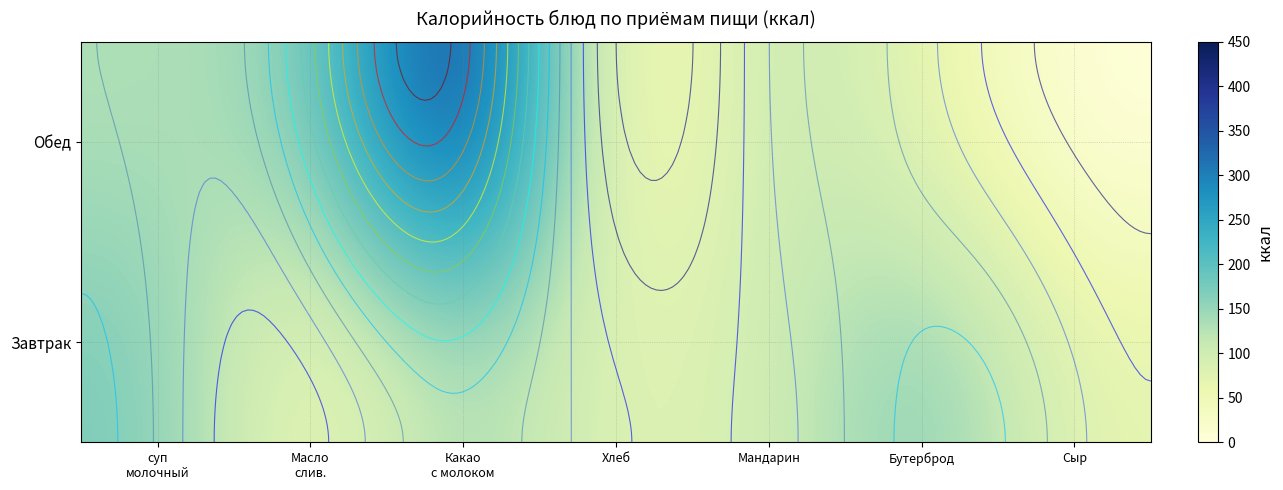

Which category has the highest value across all series?

Какао
с молоком